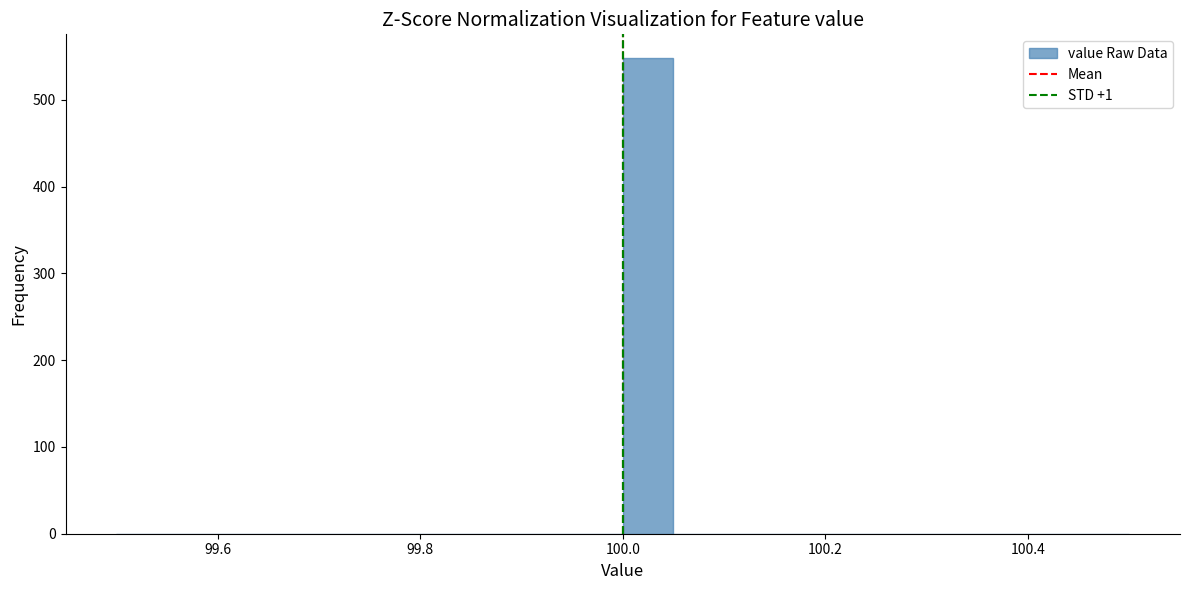

Around what value on the x-axis is the tallest bar? Give the approximate position of its centre, as read against the axis.

100.02